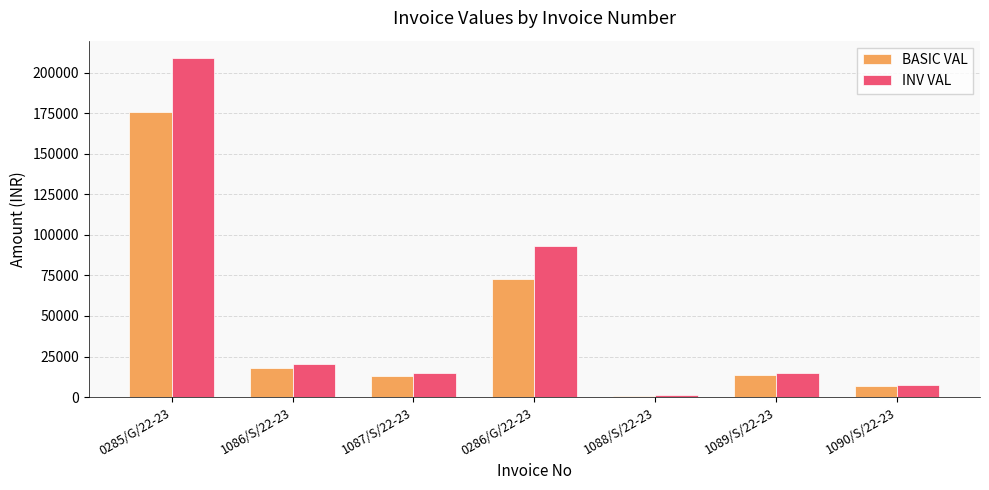

Which category has the highest value in the BASIC VAL series?

0285/G/22-23